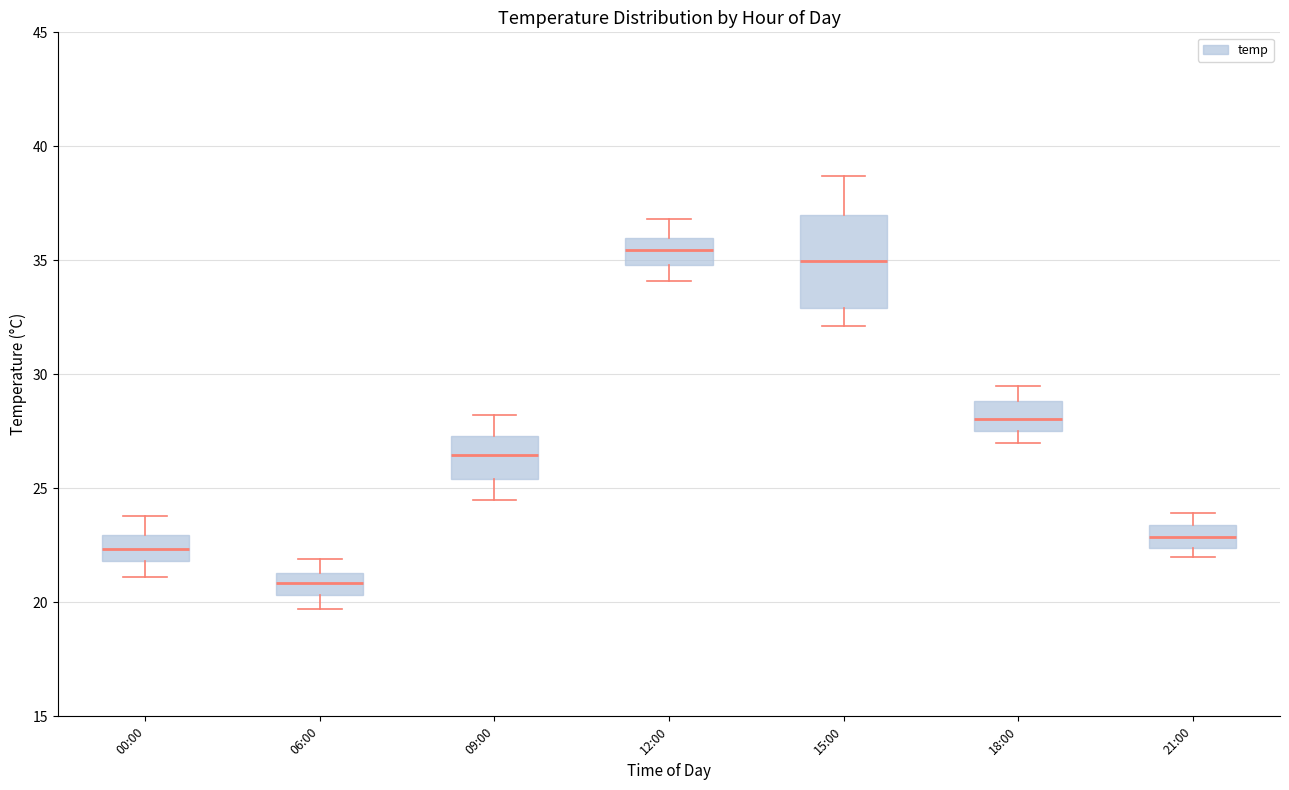

Where is the upper edge of the box for 21:00 on the y-axis? The values are not printed on the chart, so give them approximately, as read against the axis.

23.5